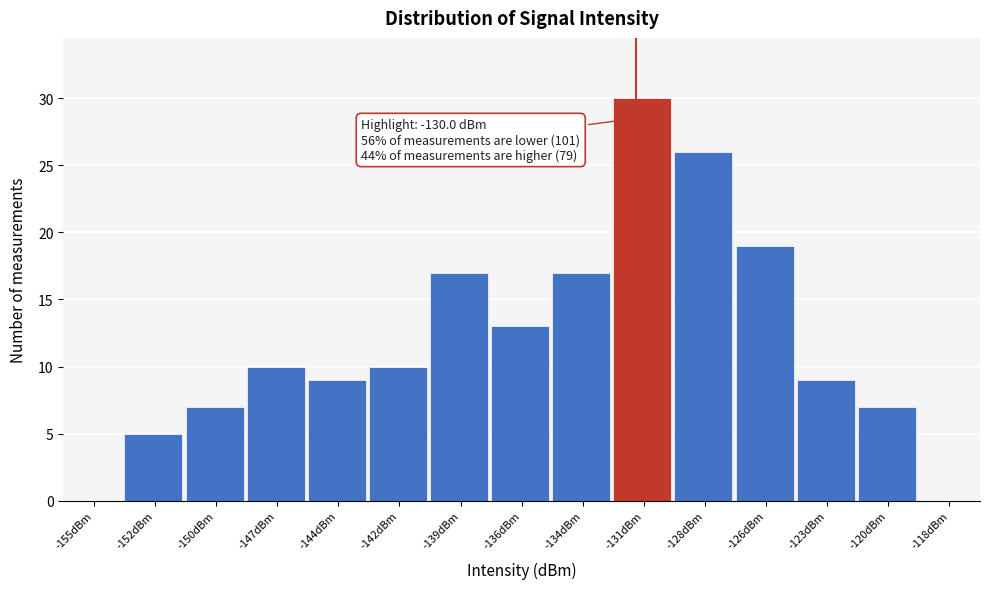

Reading right to left, transcribe all the data shown in this chart.

-118dBm=0	-120dBm=7	-123dBm=9	-126dBm=19	-128dBm=26	-131dBm=30	-134dBm=17	-136dBm=13	-139dBm=17	-142dBm=10	-144dBm=9	-147dBm=10	-150dBm=7	-152dBm=5	-155dBm=0